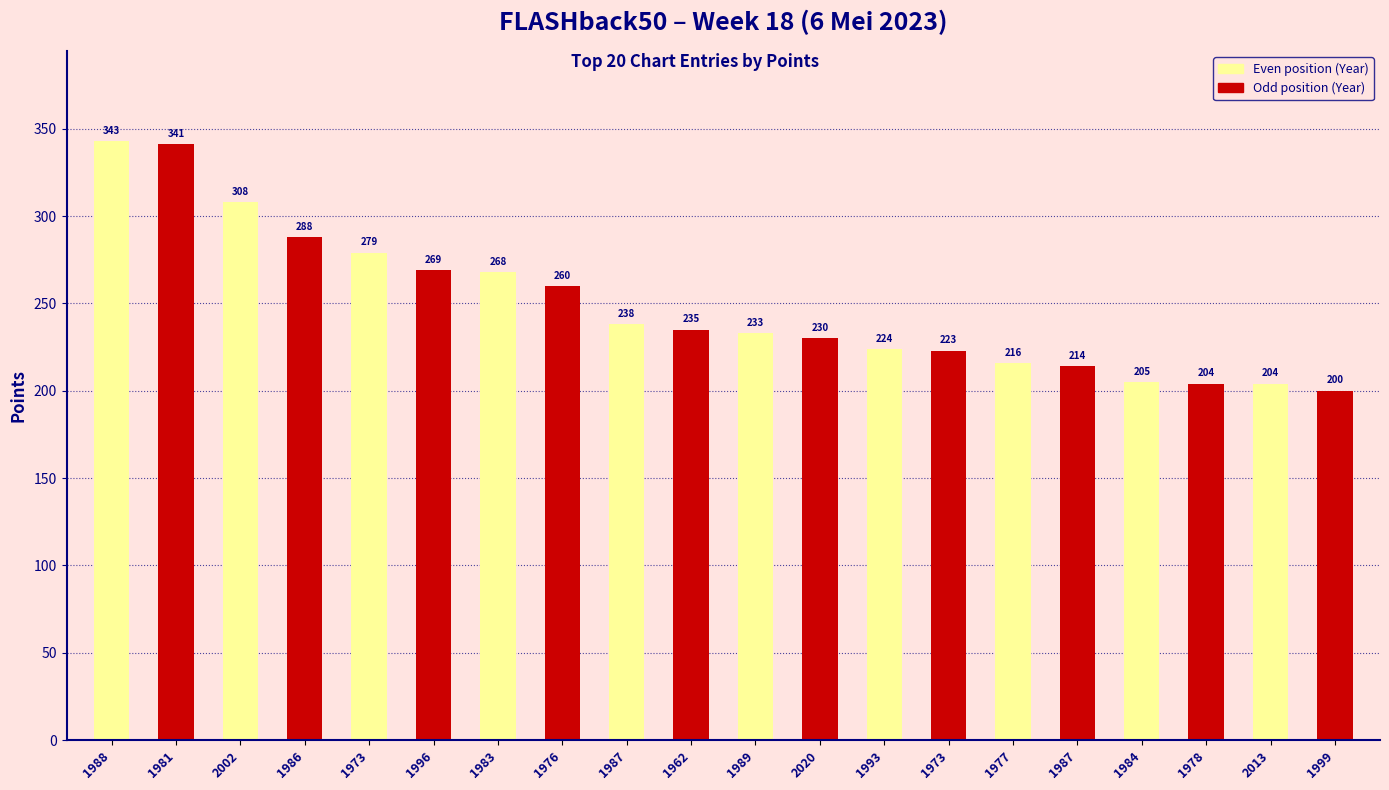

Reading left to right, list all the values displayed in this chart.

343	341	308	288	279	269	268	260	238	235	233	230	224	223	216	214	205	204	204	200